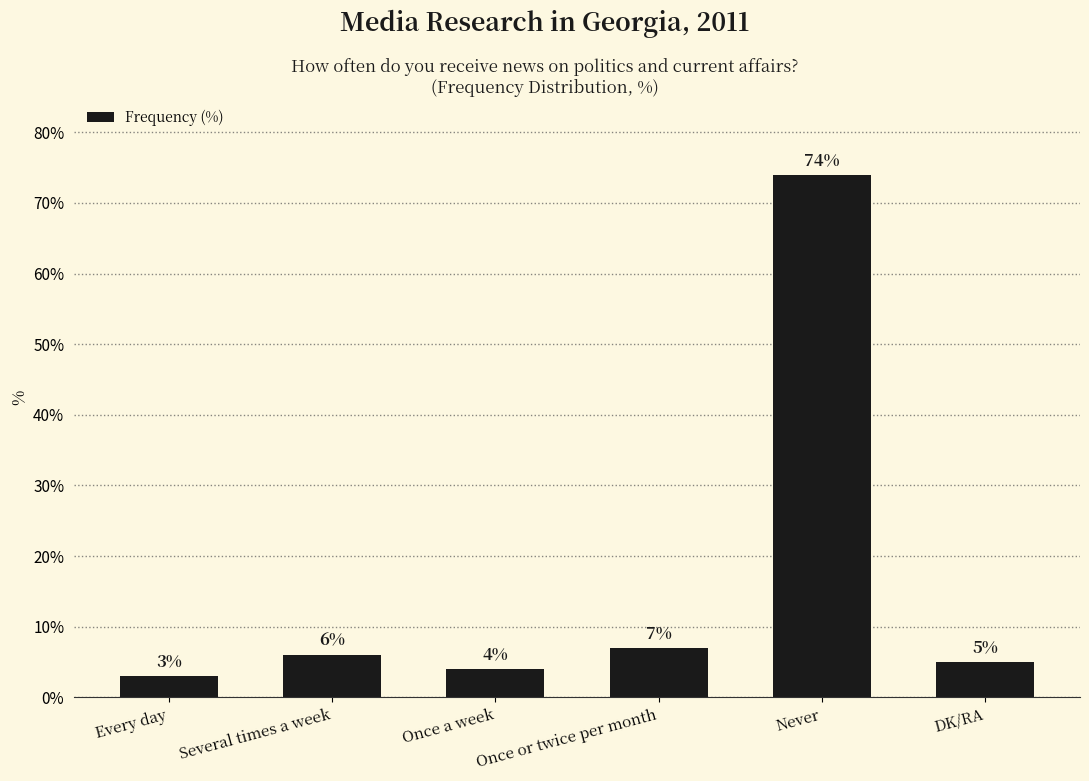

Which has a higher value, Several times a week or Once a week?

Several times a week